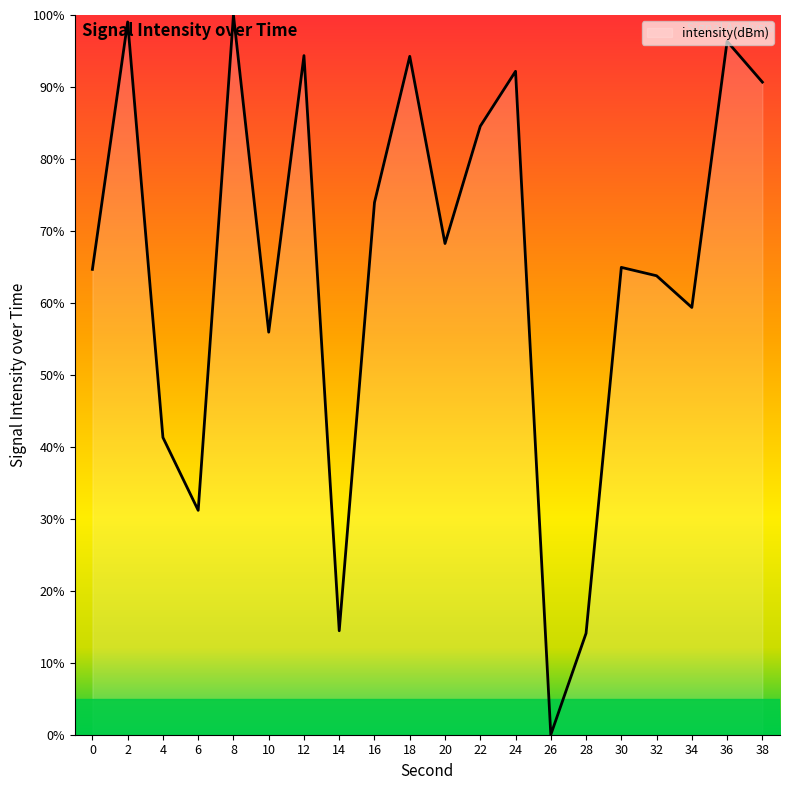

Where is the data nearest to the value 50?

10